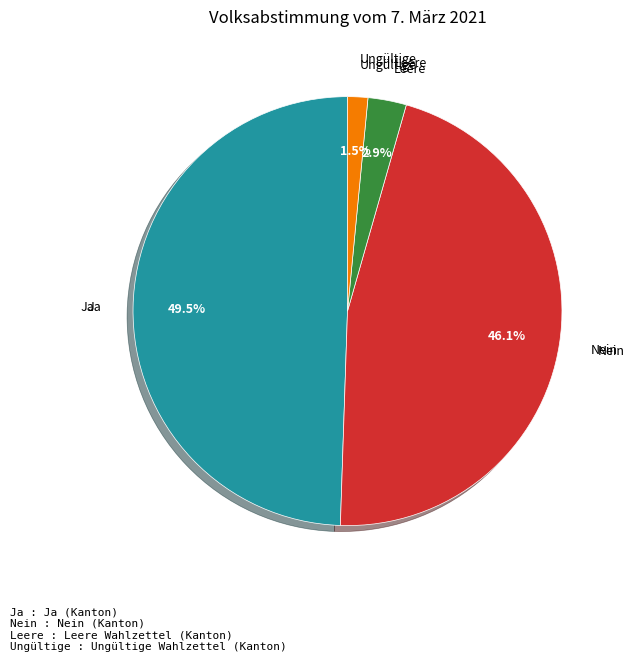

Does any single category account for the majority?

No